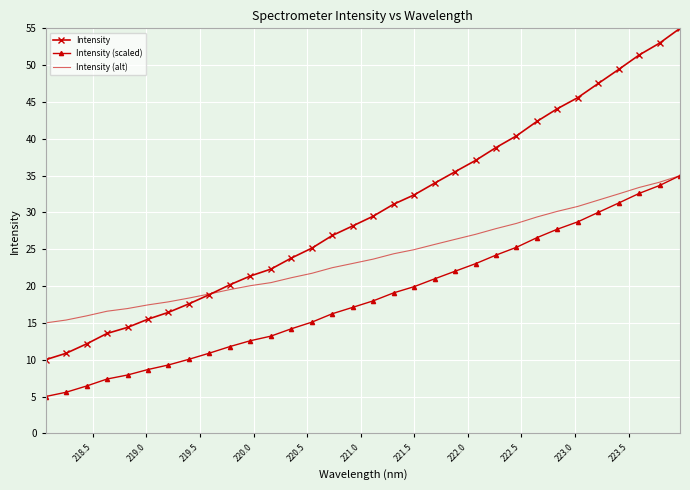

What is the greatest value displayed?

55.0